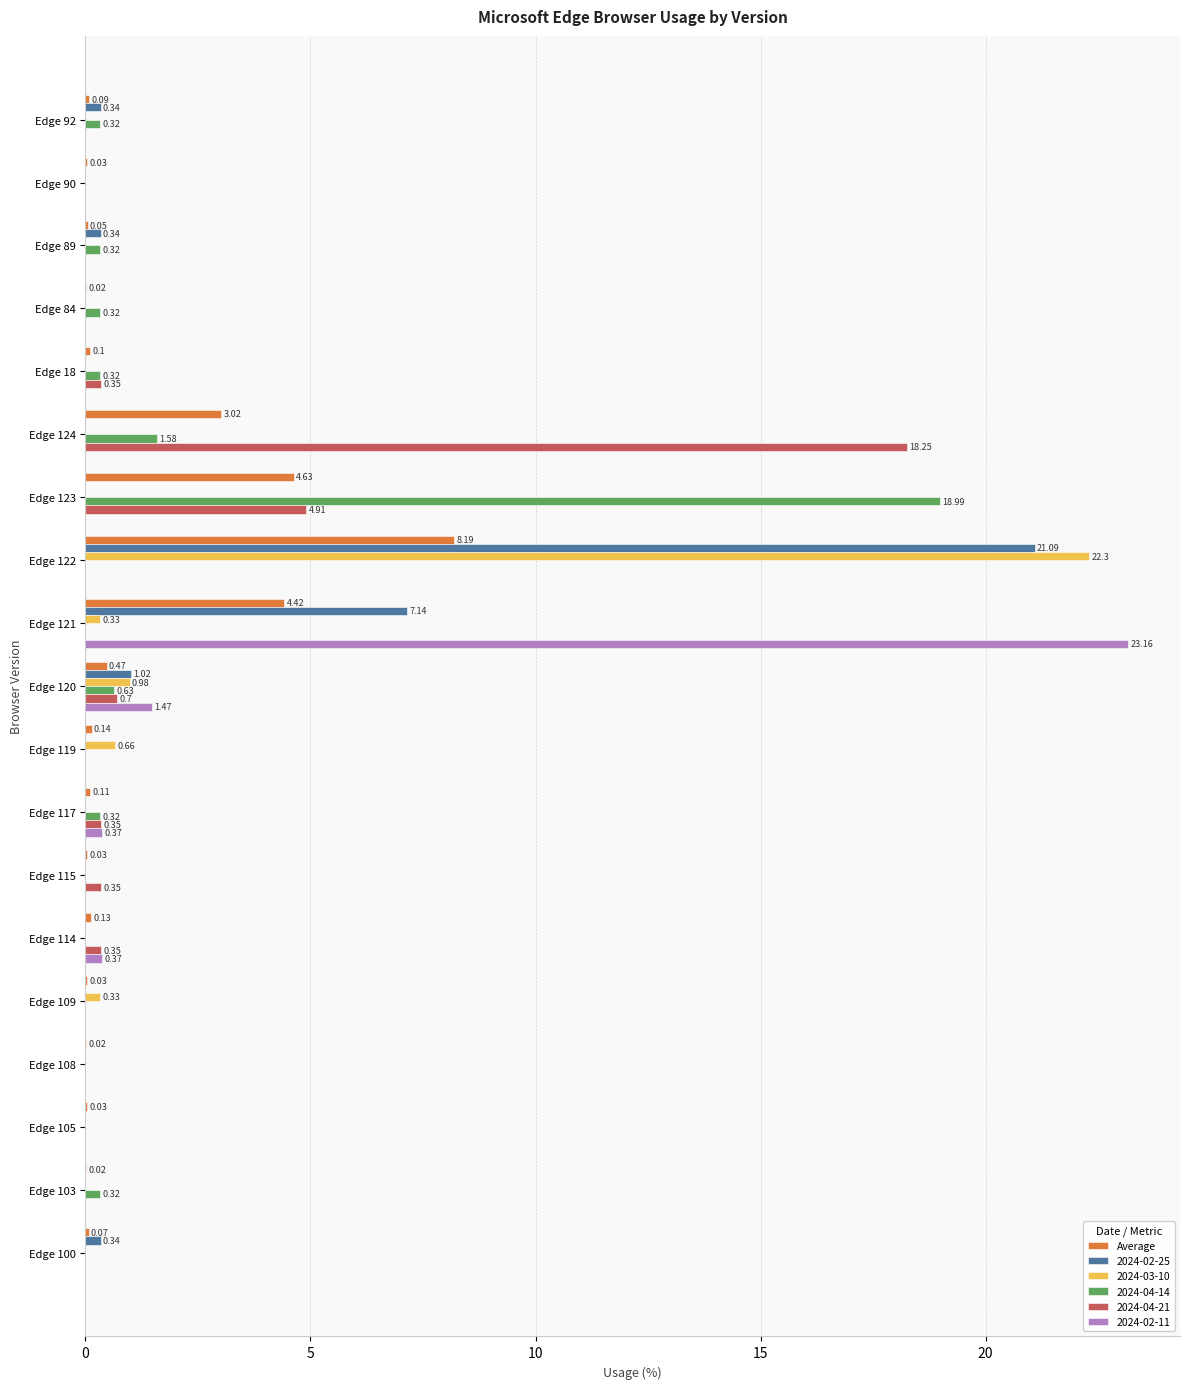

What is the total value across all series at Edge 122?

51.6